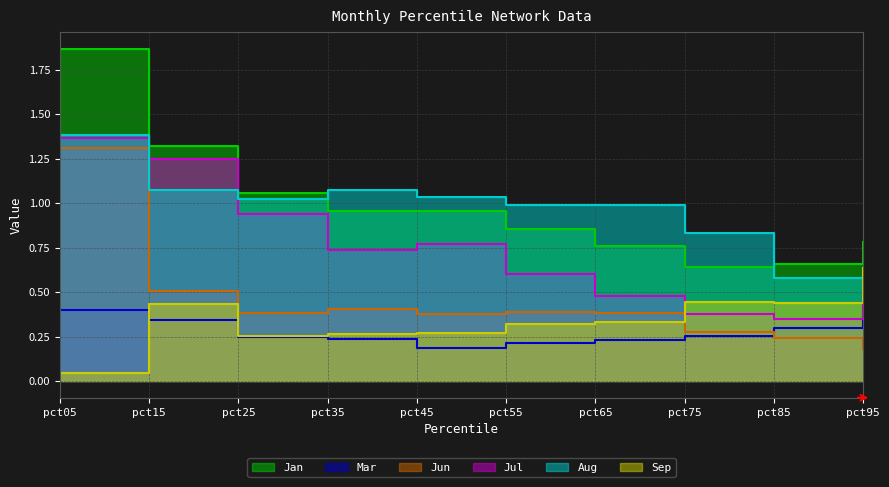

Which has a higher value, pct75 or pct05?

pct05